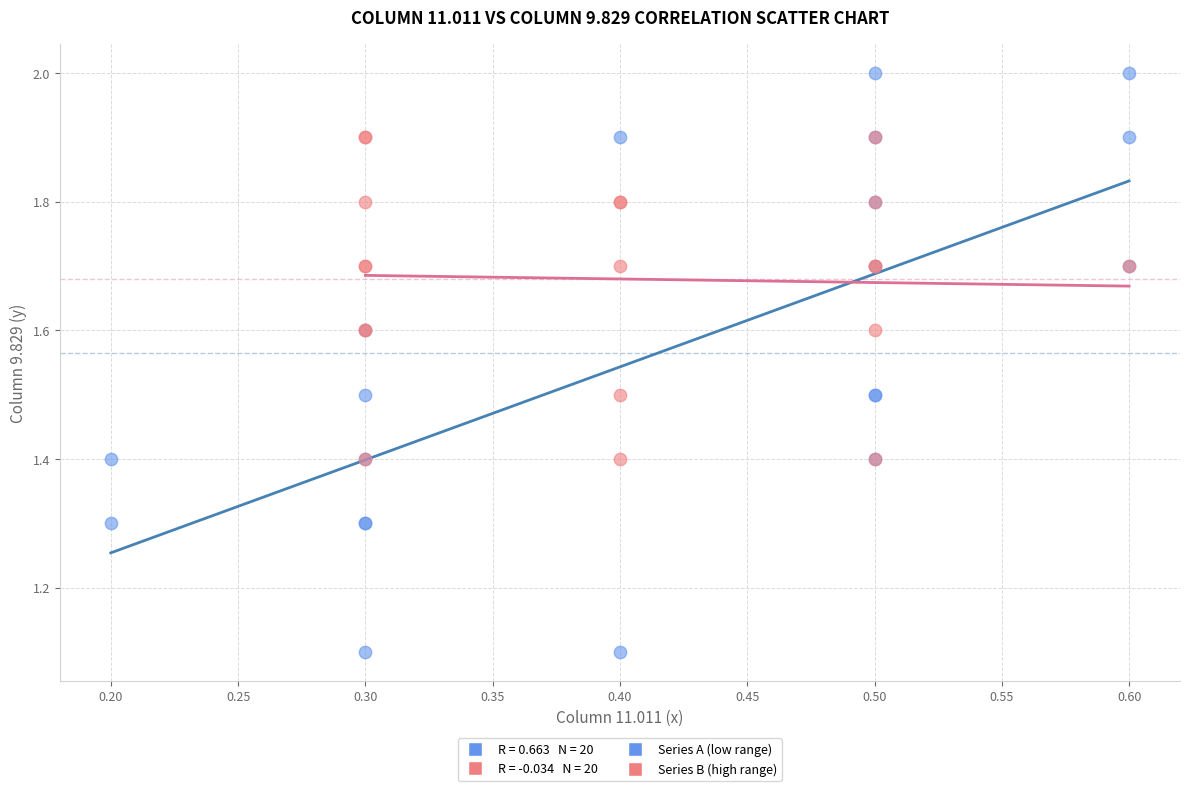

Which series reaches the maximum Y coordinate?

Series A (low range)